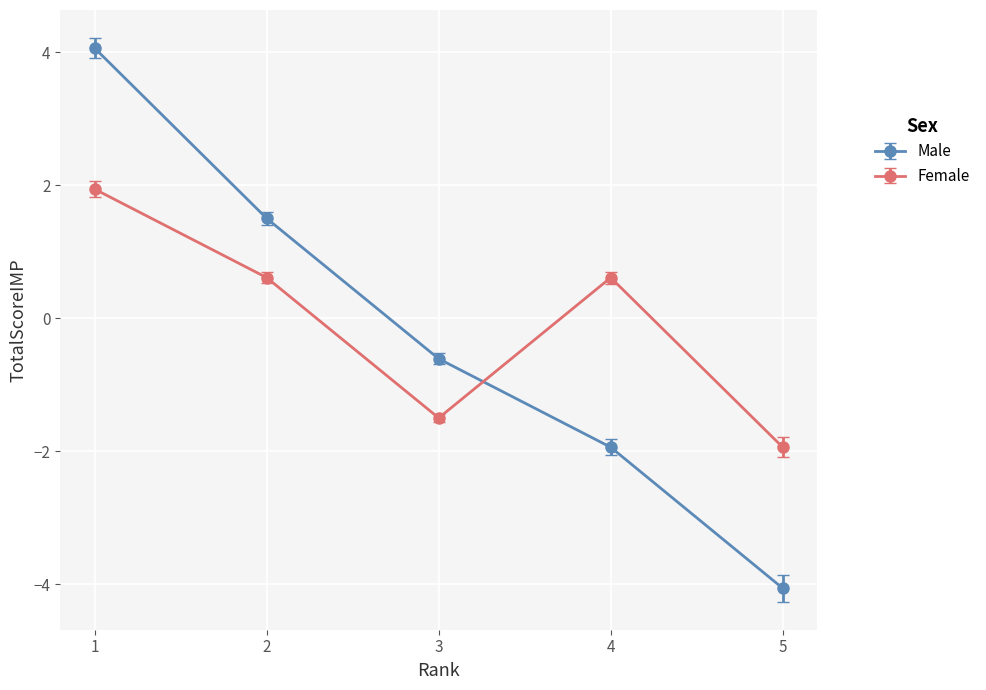

Reading right to left, extract all data points from this chart.

Male: -4.1	-1.9	-0.6	1.5	4.1
Female: -1.9	0.6	-1.5	0.6	1.9